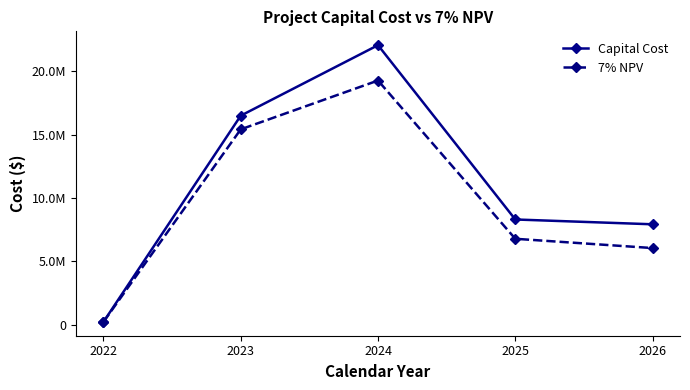

What are all the series names shown in the legend?

Capital Cost, 7% NPV